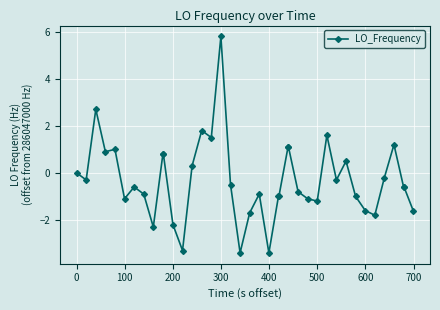

What is the difference between the maximum and minimum values?

9.2